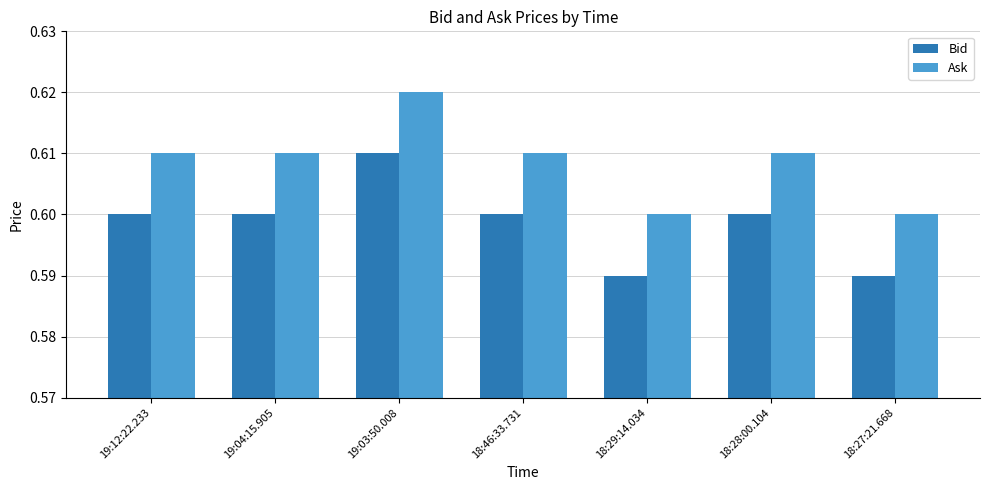

What is the label of the 1st bar from the left?

19:12:22.233